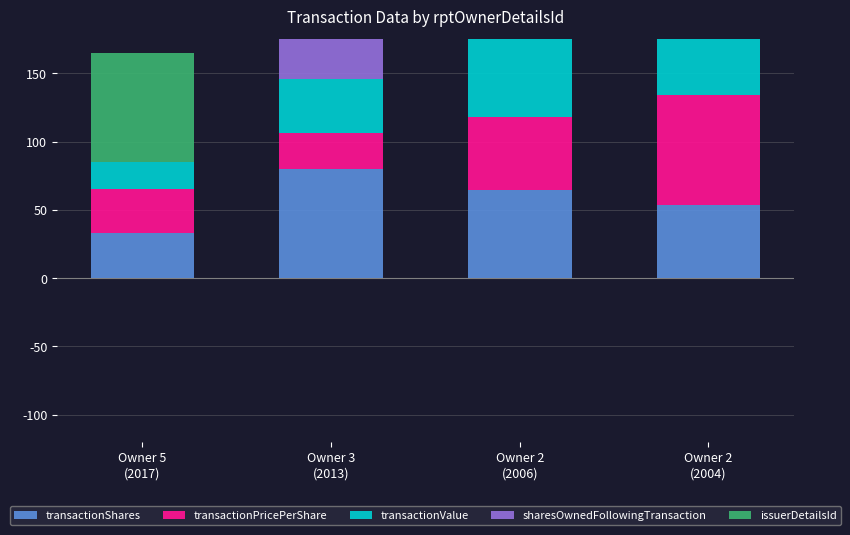

What is the label of the 2nd bar from the right?

Owner 2
(2006)